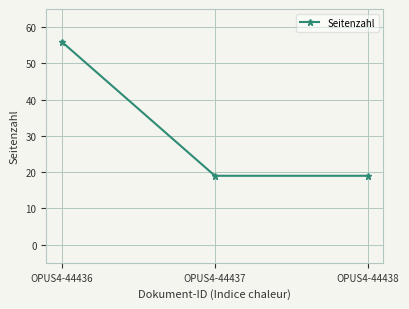

What is the change in value from OPUS4-44436 to OPUS4-44437?

-37